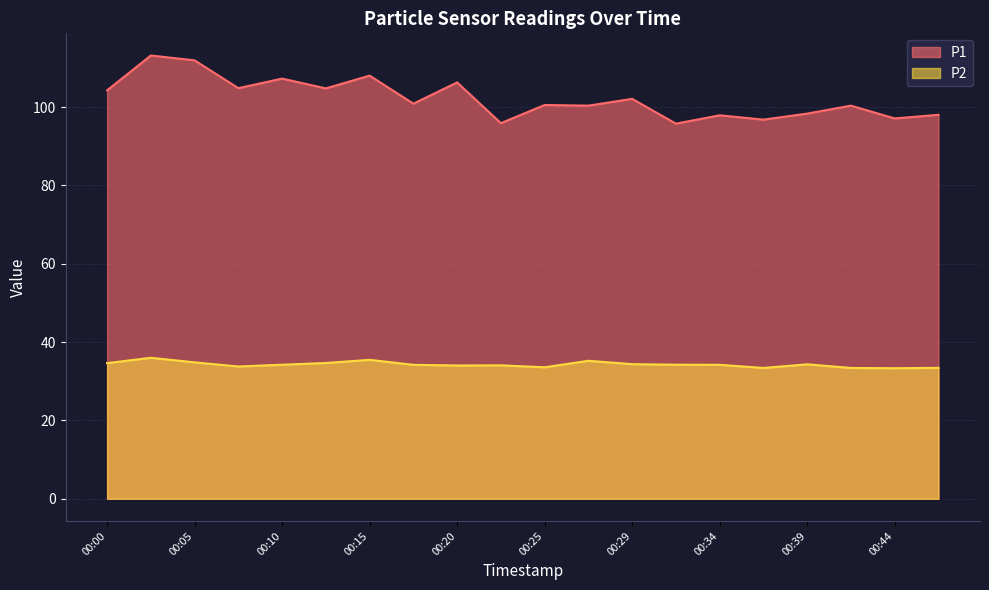

What is the sum of all P1 values?

2044.6